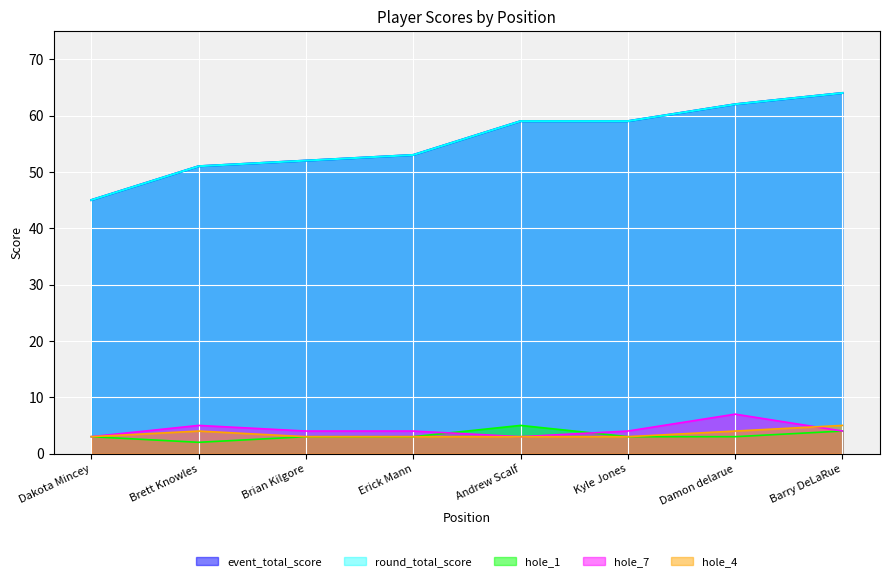

Count the number of data series in this chart.

5